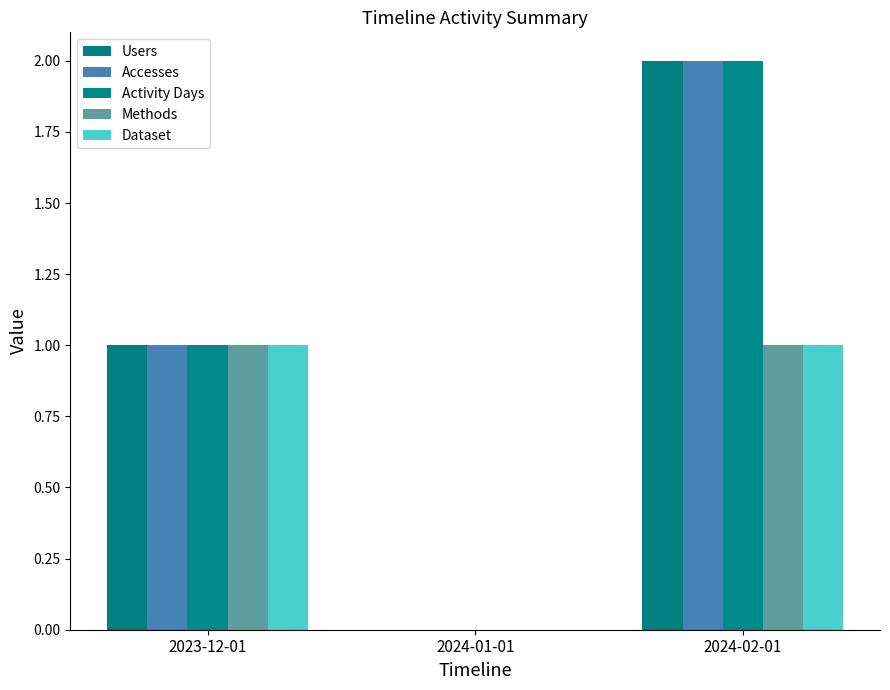

Which category has the lowest value in the Activity Days series?

2024-01-01